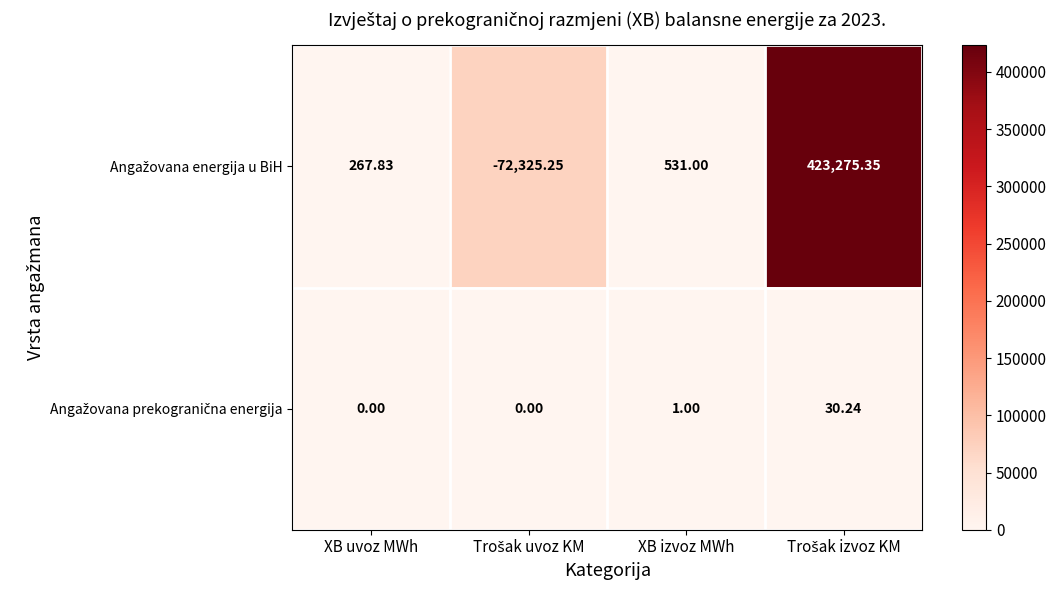

How many distinct data groups are displayed?

2